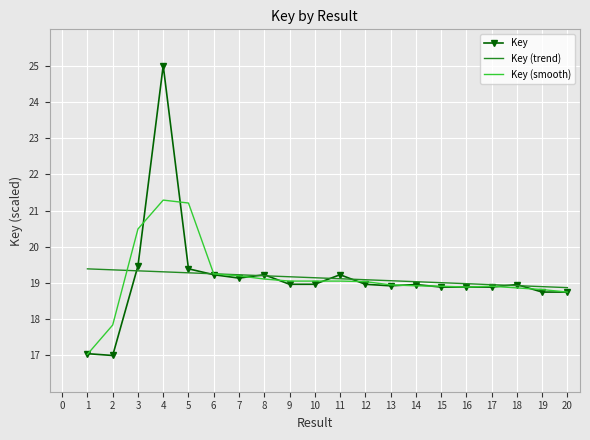

Which series has the largest range (max minus min)?

Key